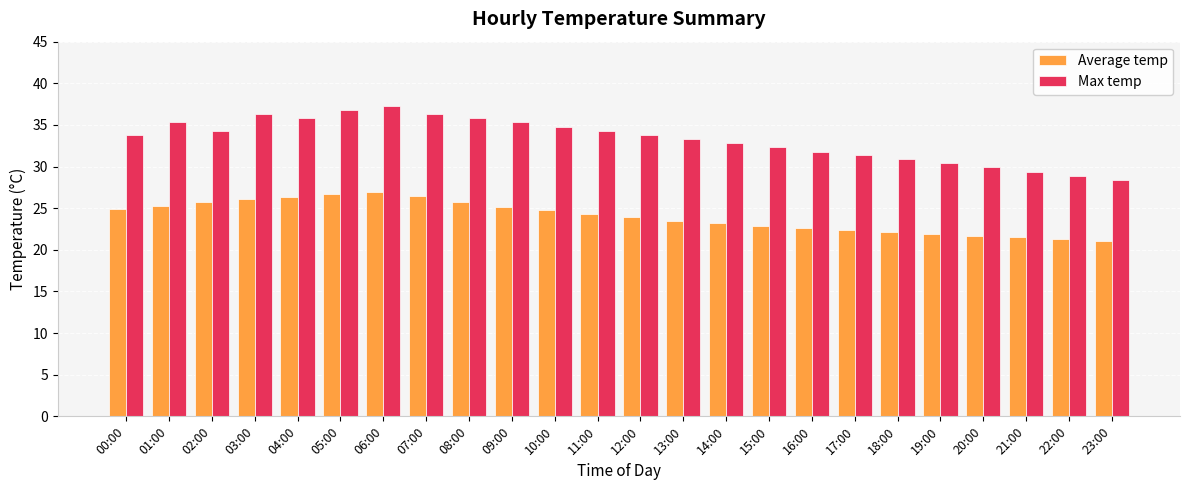

What is the difference between the second highest and second lowest values in the Max temp series?

7.9